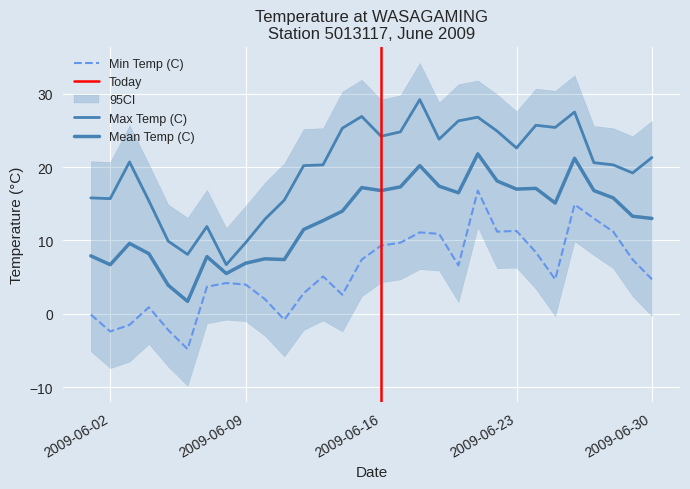

Reading left to right, list all the values displayed in this chart.

Max Temp (C): 2009-06-01=15.8	2009-06-02=15.7	2009-06-03=20.7	2009-06-04=15.4	2009-06-05=9.9	2009-06-06=8.1	2009-06-07=11.9	2009-06-08=6.7	2009-06-09=9.7	2009-06-10=12.9	2009-06-11=15.5	2009-06-12=20.2	2009-06-13=20.3	2009-06-14=25.3	2009-06-15=26.9	2009-06-16=24.2	2009-06-17=24.8	2009-06-18=29.2	2009-06-19=23.8	2009-06-20=26.3	2009-06-21=26.8	2009-06-22=24.9	2009-06-23=22.6	2009-06-24=25.7	2009-06-25=25.4	2009-06-26=27.5	2009-06-27=20.6	2009-06-28=20.3	2009-06-29=19.2	2009-06-30=21.3
Mean Temp (C): 2009-06-01=7.9	2009-06-02=6.7	2009-06-03=9.6	2009-06-04=8.2	2009-06-05=3.9	2009-06-06=1.7	2009-06-07=7.8	2009-06-08=5.5	2009-06-09=6.9	2009-06-10=7.5	2009-06-11=7.4	2009-06-12=11.5	2009-06-13=12.7	2009-06-14=14.0	2009-06-15=17.2	2009-06-16=16.8	2009-06-17=17.3	2009-06-18=20.2	2009-06-19=17.4	2009-06-20=16.5	2009-06-21=21.8	2009-06-22=18.1	2009-06-23=17.0	2009-06-24=17.1	2009-06-25=15.1	2009-06-26=21.2	2009-06-27=16.8	2009-06-28=15.8	2009-06-29=13.3	2009-06-30=13.0
Min Temp (C): 2009-06-01=-0.1	2009-06-02=-2.4	2009-06-03=-1.5	2009-06-04=0.9	2009-06-05=-2.2	2009-06-06=-4.8	2009-06-07=3.7	2009-06-08=4.2	2009-06-09=4.0	2009-06-10=2.0	2009-06-11=-0.8	2009-06-12=2.8	2009-06-13=5.1	2009-06-14=2.6	2009-06-15=7.4	2009-06-16=9.3	2009-06-17=9.7	2009-06-18=11.1	2009-06-19=10.9	2009-06-20=6.6	2009-06-21=16.8	2009-06-22=11.2	2009-06-23=11.3	2009-06-24=8.4	2009-06-25=4.7	2009-06-26=14.9	2009-06-27=13.0	2009-06-28=11.2	2009-06-29=7.4	2009-06-30=4.7